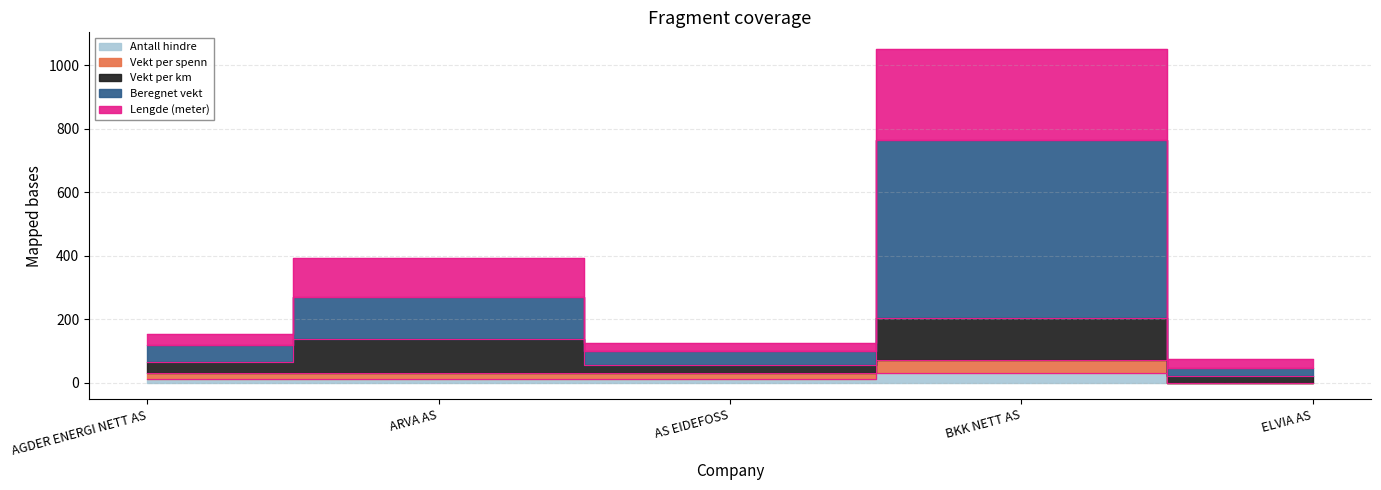

Which series changed the most between AS EIDEFOSS and ELVIA AS?

Beregnet vekt